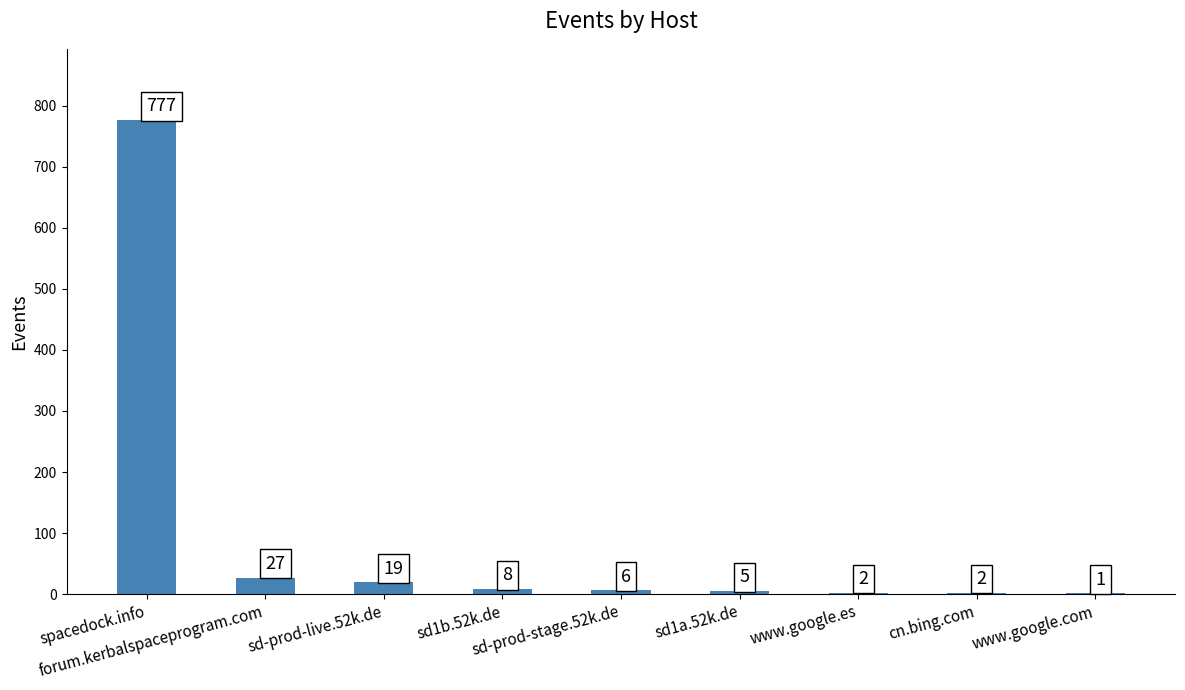

Are the bars grouped side by side (vs. stacked)?

No